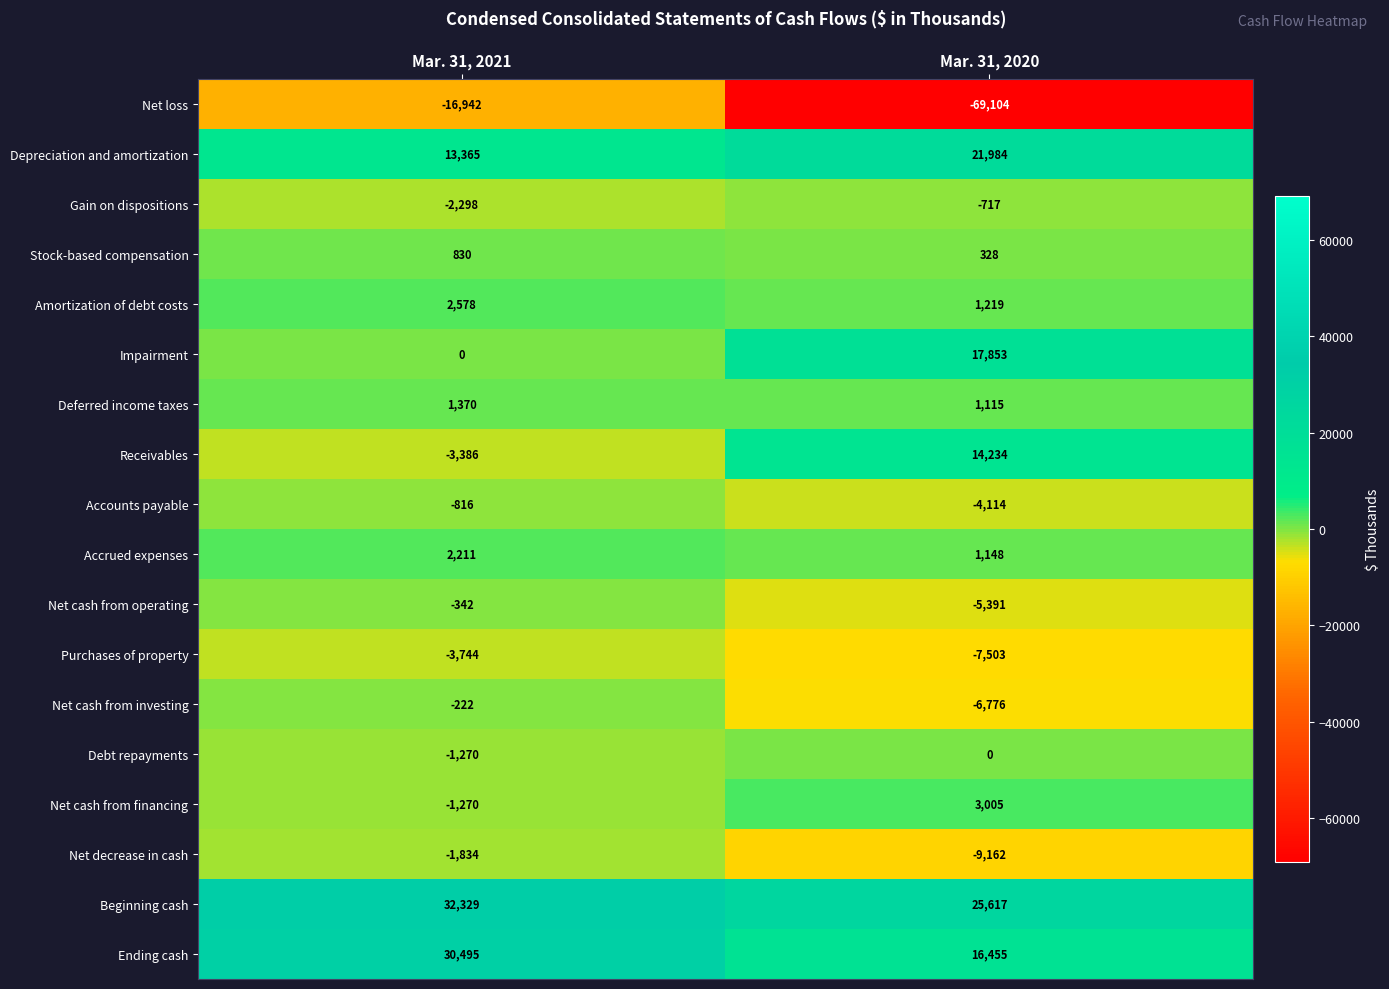

Between Mar. 31, 2021 and Mar. 31, 2020, which series saw the biggest shift?

Net loss